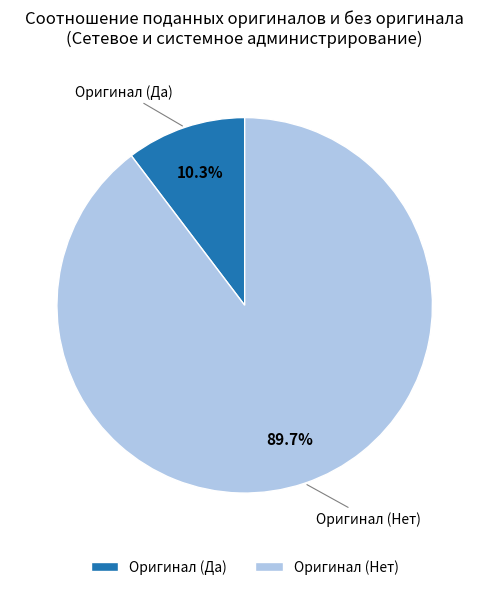

Is it true that Оригинал (Да) is 1% of the pie?

False